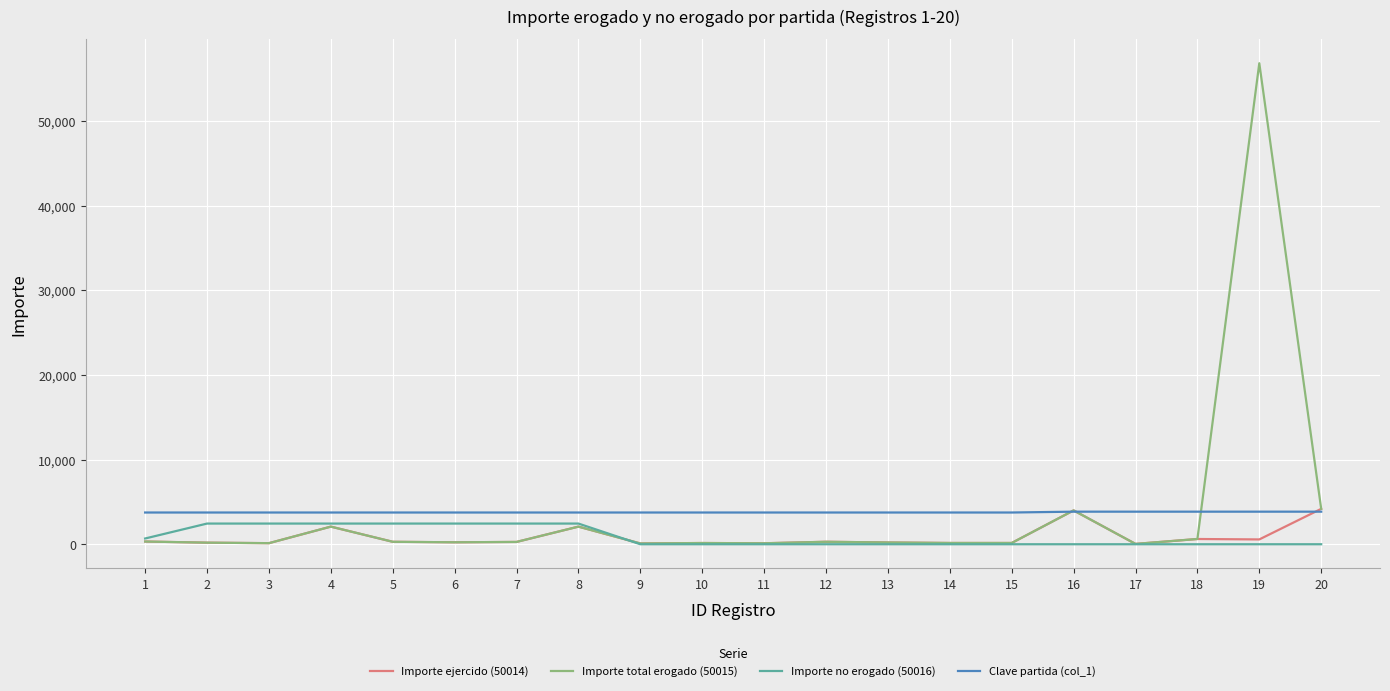

What is the difference between the second highest and minimum values in the Clave partida (col_1) series?

100.0